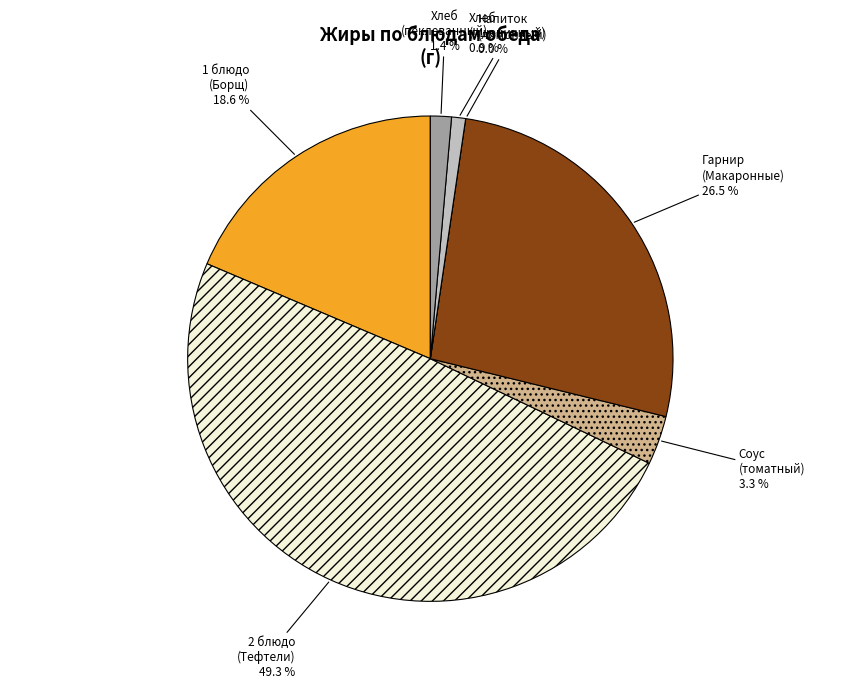

What is the ratio of the value at Соус
(томатный) to the value at 1 блюдо
(Борщ)?

0.2